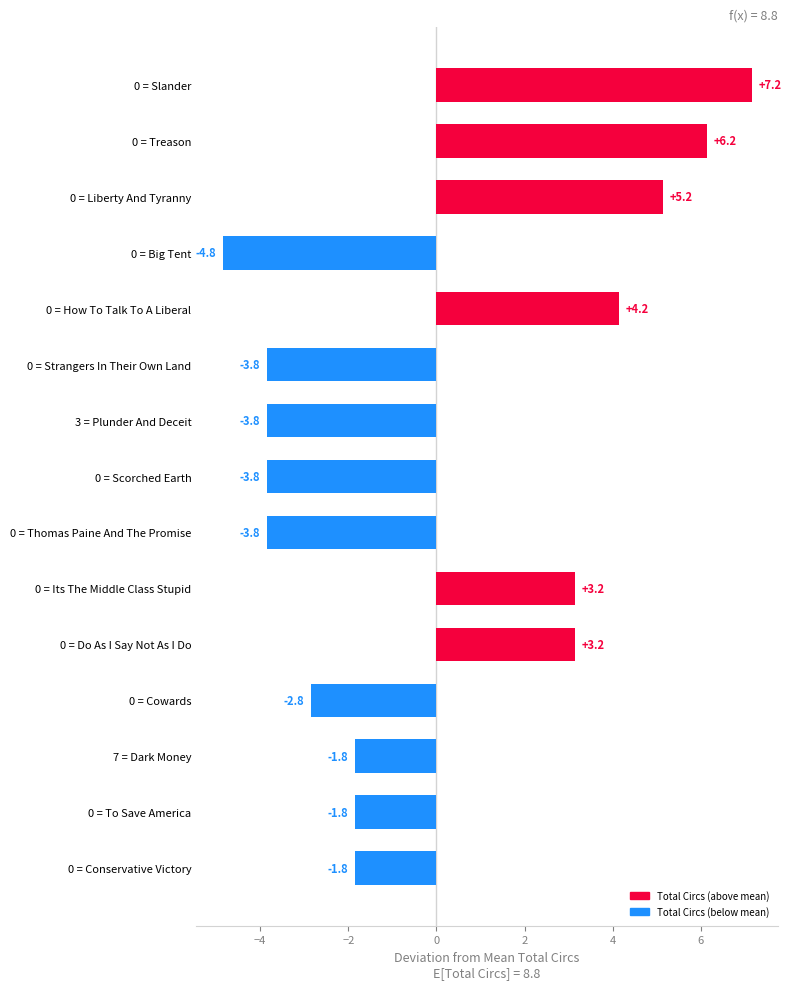

What is the greatest value displayed?

7.2